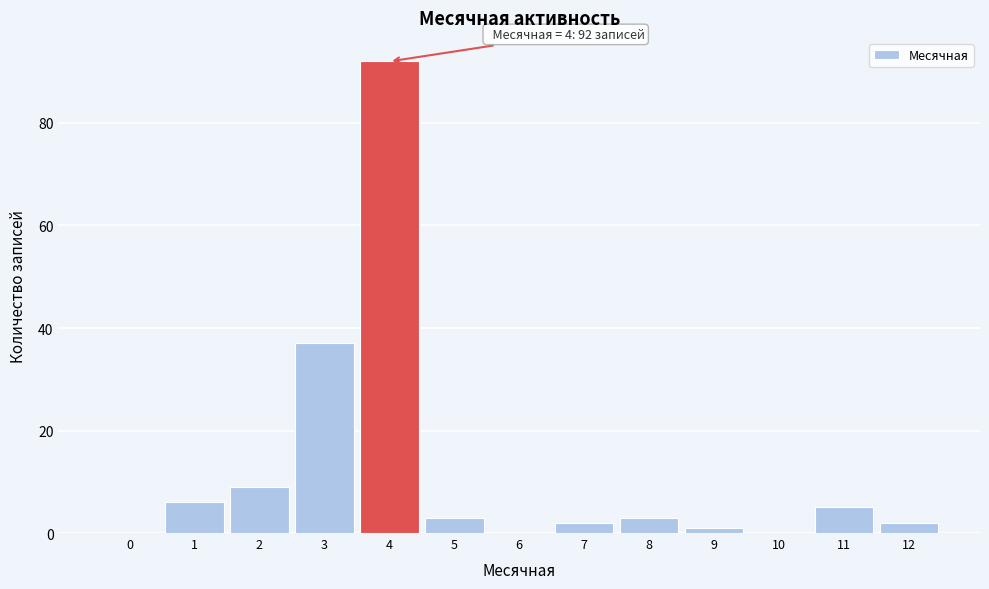

Reading left to right, extract all data points from this chart.

0=0	1=6	2=9	3=37	4=92	5=3	6=0	7=2	8=3	9=1	10=0	11=5	12=2